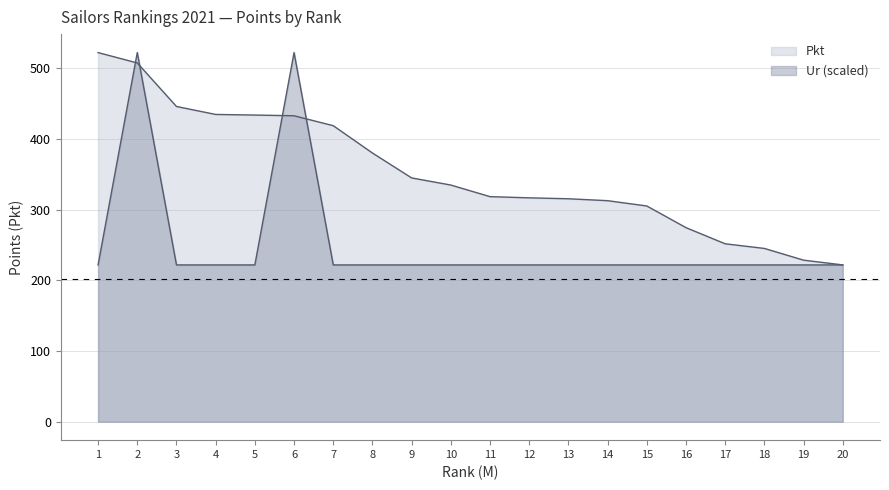

Which series ends up on top after the final intersection of Pkt and Ur_norm?

Pkt